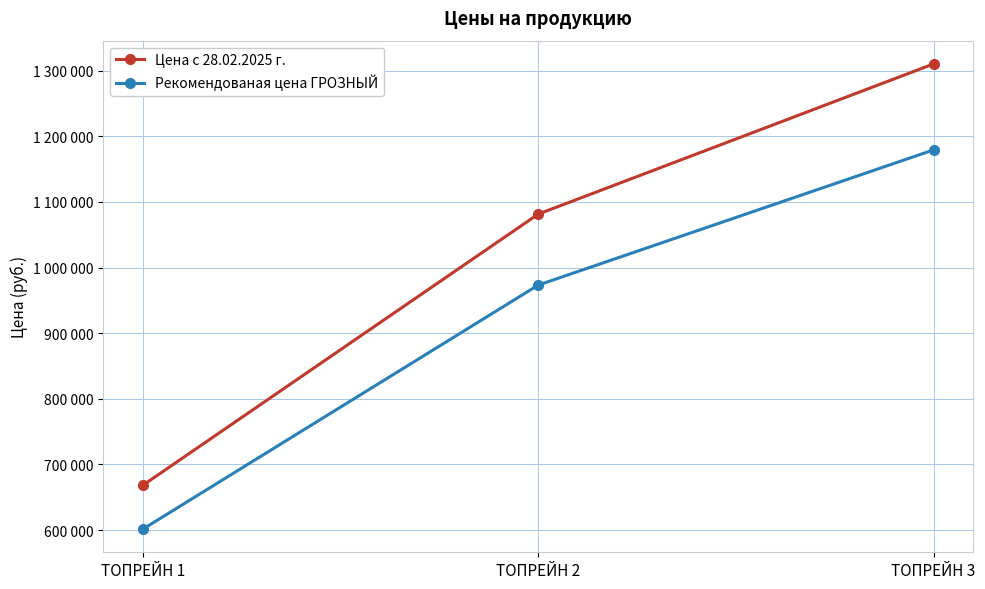

Reading right to left, extract all data points from this chart.

Цена с 28.02.2025 г.: ТОПРЕЙН 3=1310300	ТОПРЕЙН 2=1081500	ТОПРЕЙН 1=668400
Рекомендованая цена ГРОЗНЫЙ: ТОПРЕЙН 3=1179270	ТОПРЕЙН 2=973350	ТОПРЕЙН 1=601560